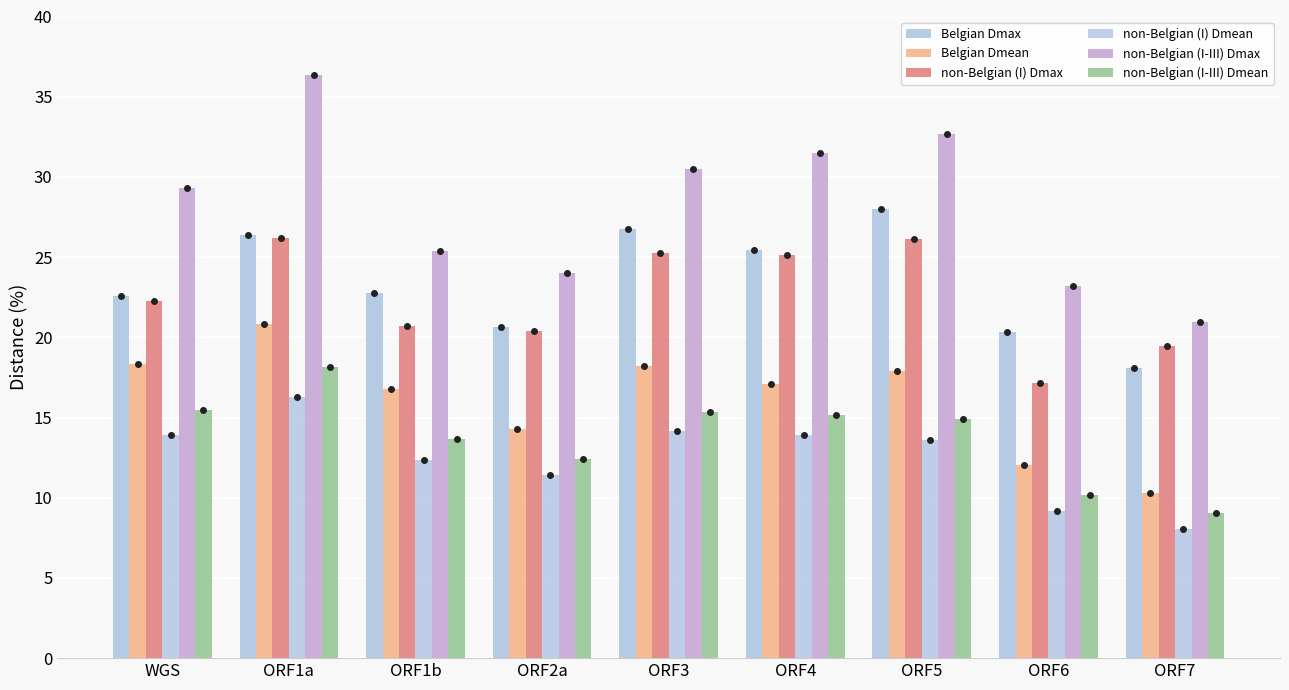

The value of non-Belgian (I-III) Dmax at ORF7 is 29.0. True or false?

False